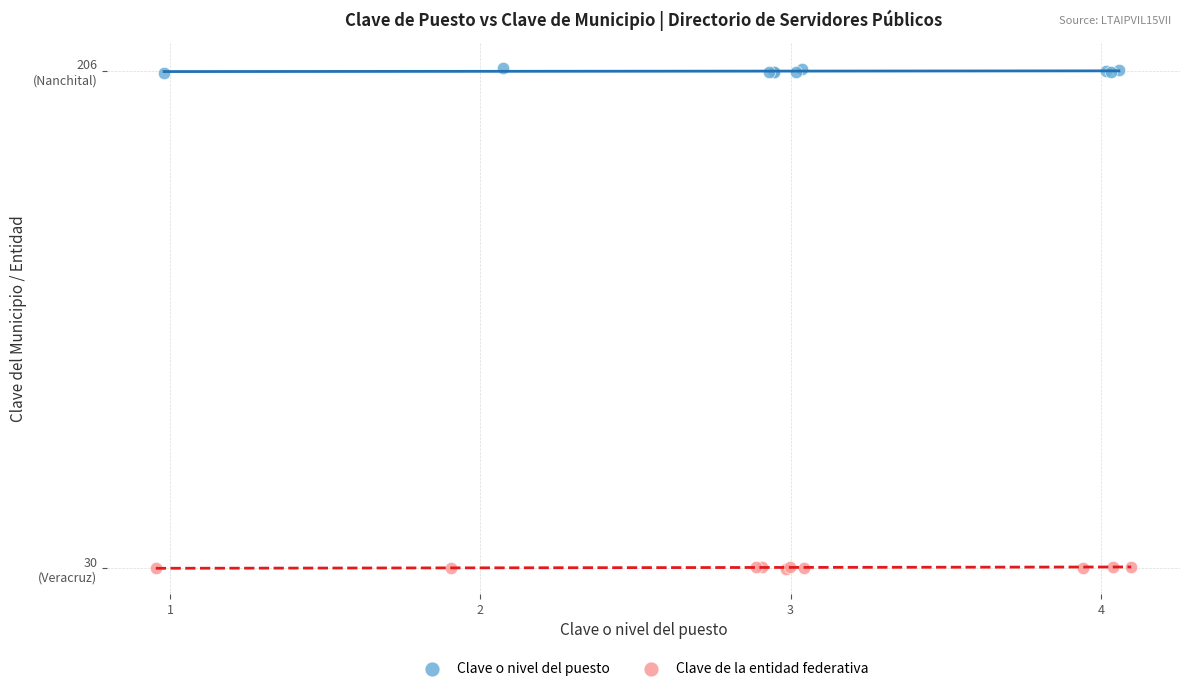

Which series has the widest spread of Y values?

Clave o nivel del puesto